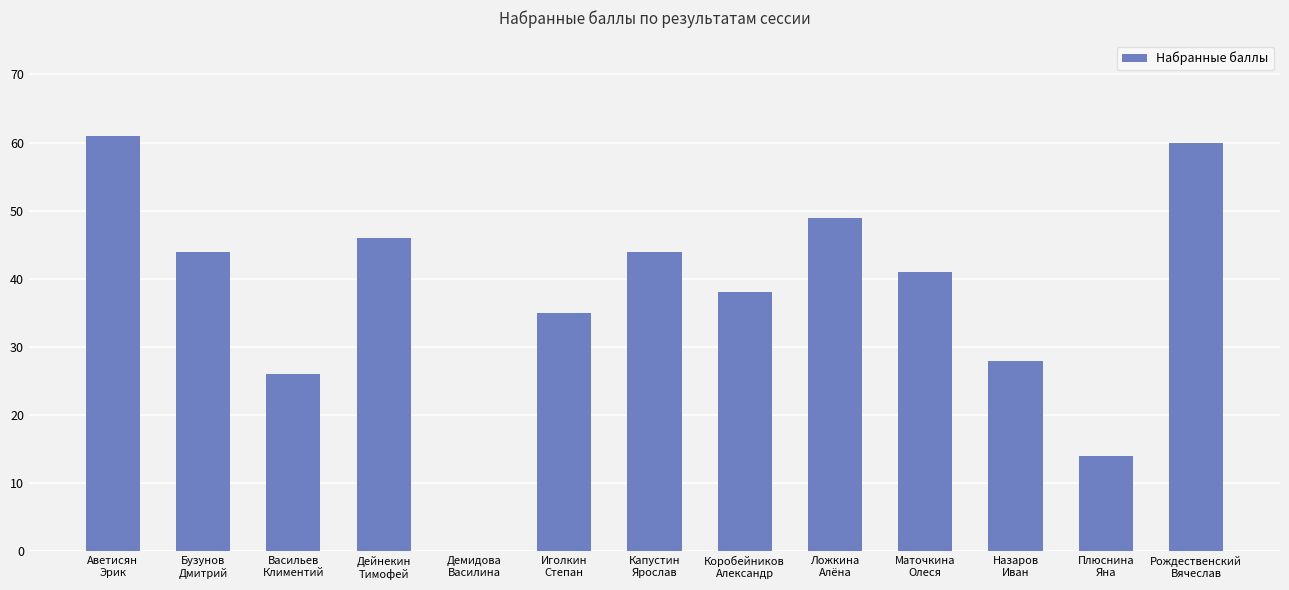

The value at Назаров
Иван is 11. True or false?

False